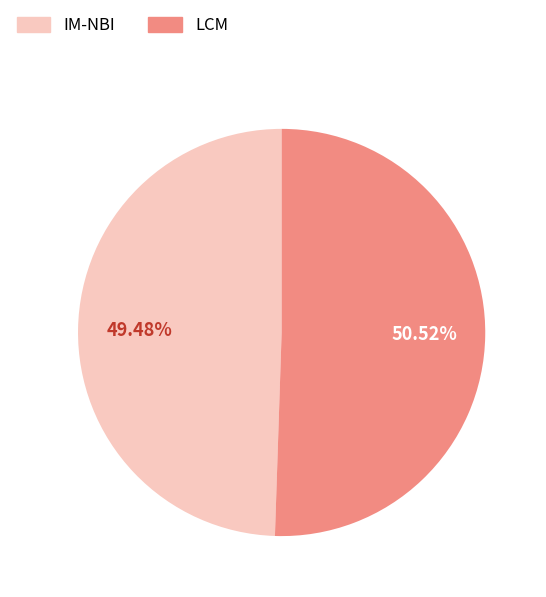

Does IM-NBI represent more than half of the total?

No